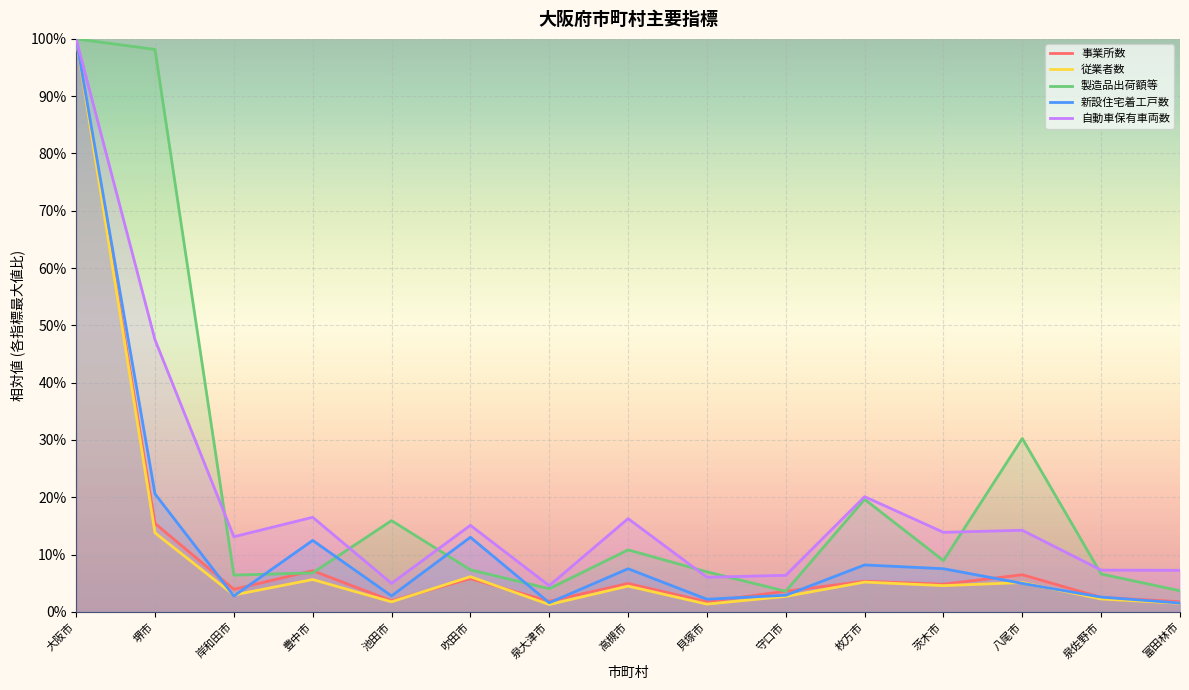

Does the chart display data point markers on the line(s)?

No